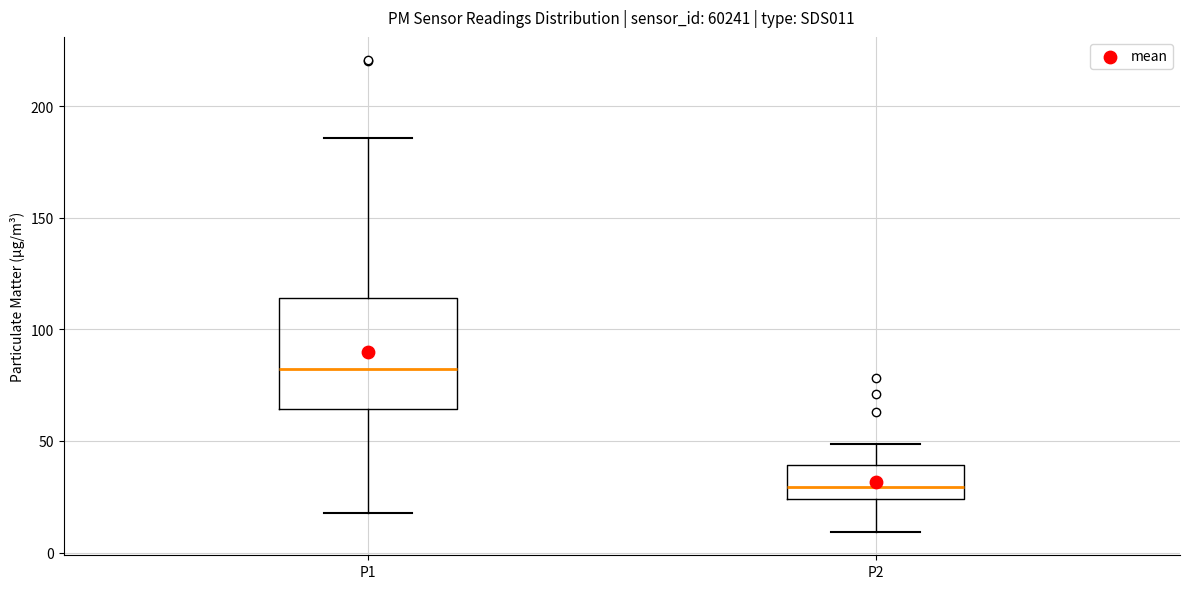

Reading left to right, read every box against the y-axis: the position of its median line, the range the box covers, and the ends of its whiskers. The values are not printed on the chart, so give them approximately, as read against the axis.

P1: median 80, box 65 to 115, whiskers 20 to 185
P2: median 30, box 25 to 40, whiskers 10 to 50